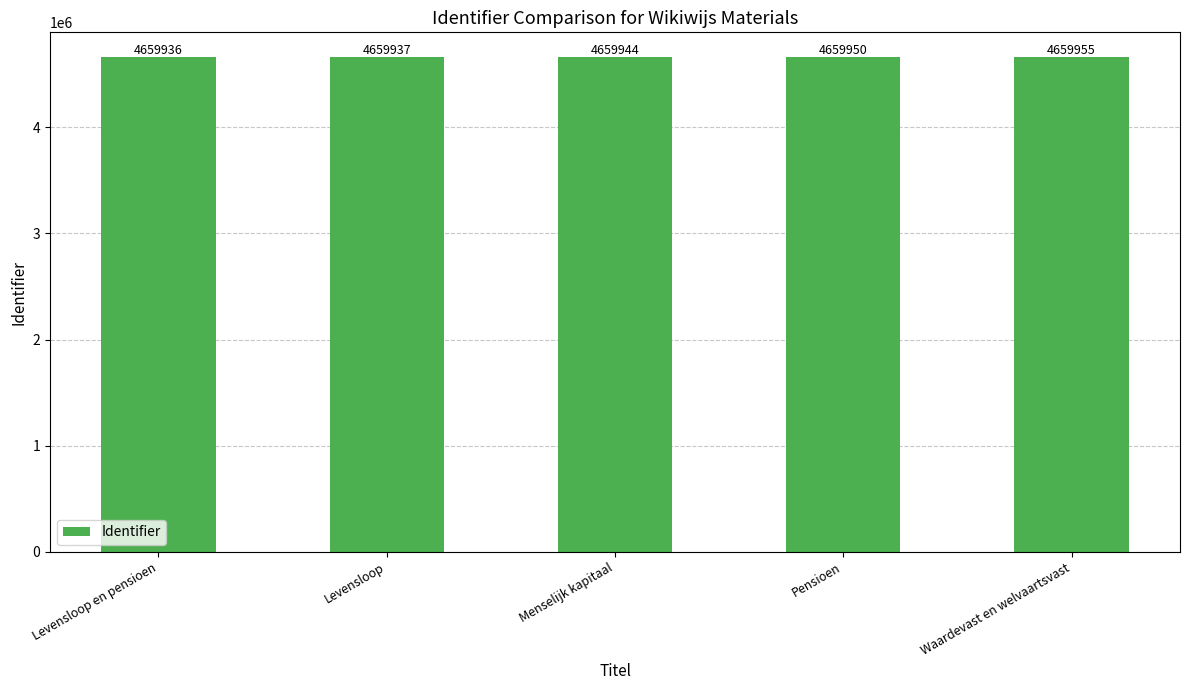

What is the maximum value shown in the chart?

4659955